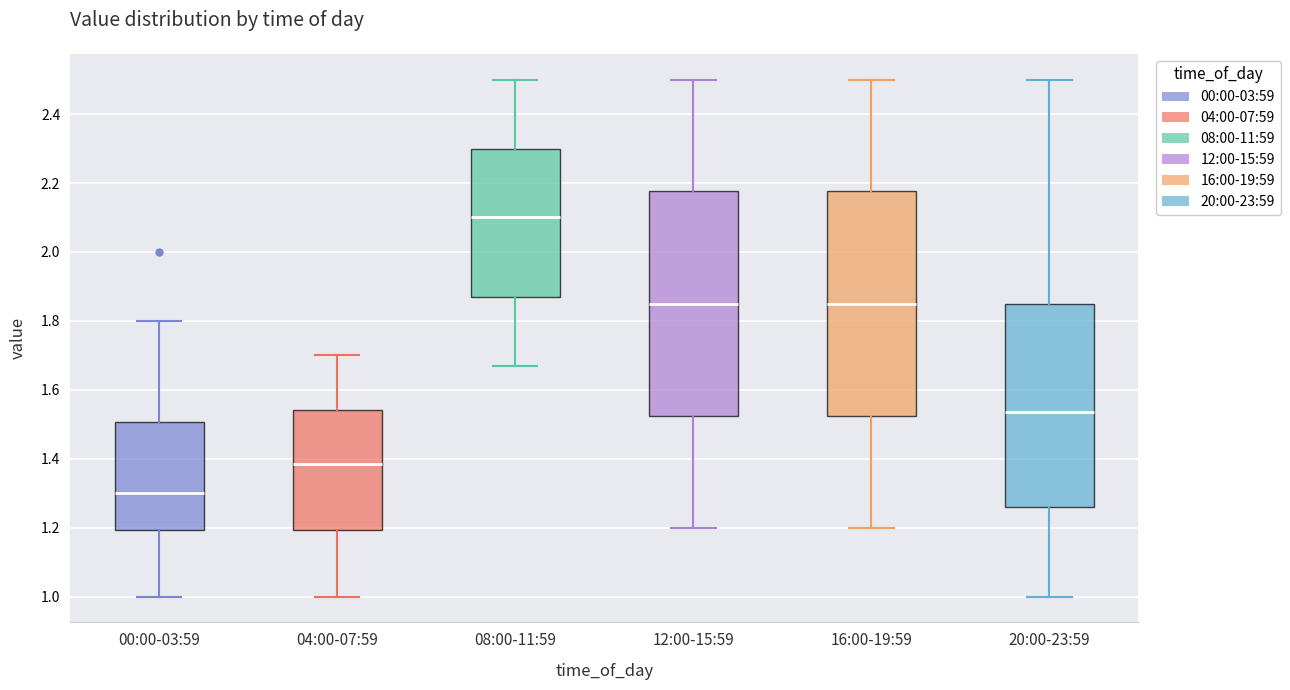

Reading left to right, transcribe this box plot: for each box, give where its median line is, the range the box spans, and where its two whiskers end, as read against the y-axis. The values are not printed on the chart, so give them approximately, as read against the axis.

00:00-03:59: median 1.30, box 1.20 to 1.50, whiskers 1.00 to 1.80
04:00-07:59: median 1.38, box 1.20 to 1.54, whiskers 1.00 to 1.70
08:00-11:59: median 2.10, box 1.88 to 2.30, whiskers 1.68 to 2.50
12:00-15:59: median 1.86, box 1.52 to 2.18, whiskers 1.20 to 2.50
16:00-19:59: median 1.86, box 1.52 to 2.18, whiskers 1.20 to 2.50
20:00-23:59: median 1.54, box 1.26 to 1.84, whiskers 1.00 to 2.50